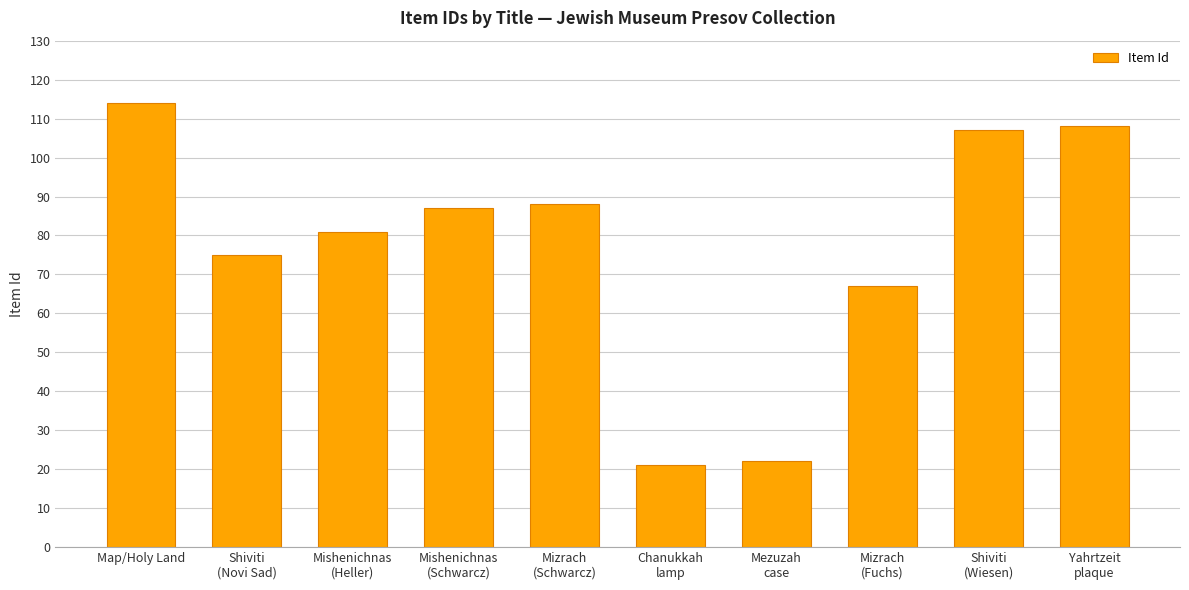

Is it true that the value at Mizrach
(Fuchs) is 67?

True